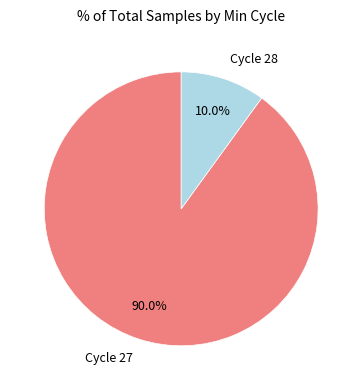

Is there any slice that represents more than half of the pie?

Yes